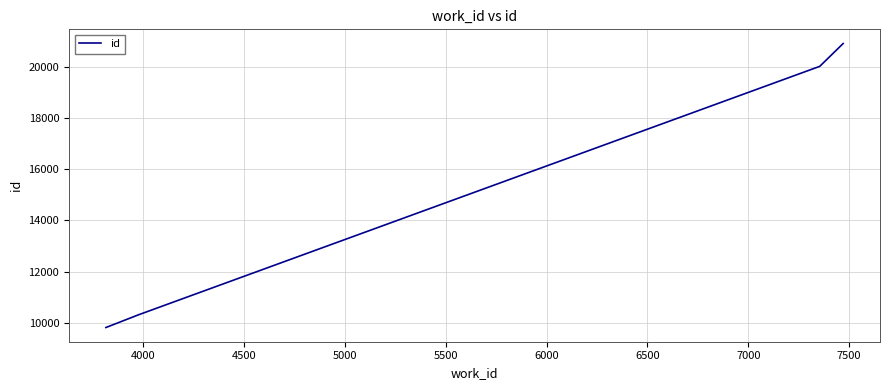

How many series are shown in this chart?

1